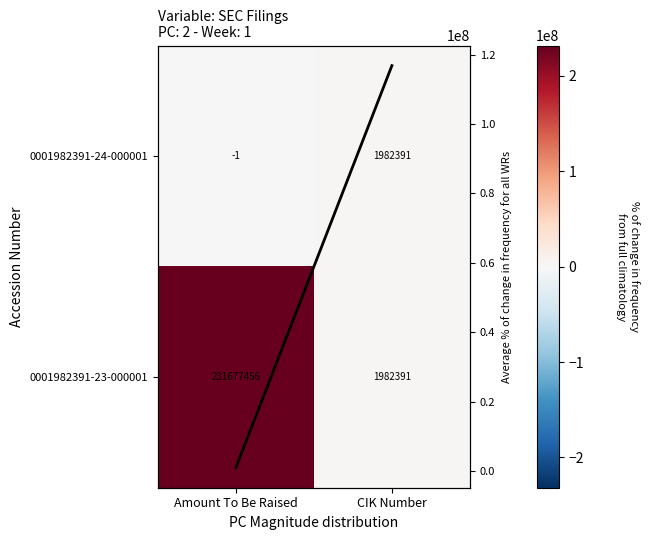

What is the average value of the 0001982391-23-000001 series?

116829923.5